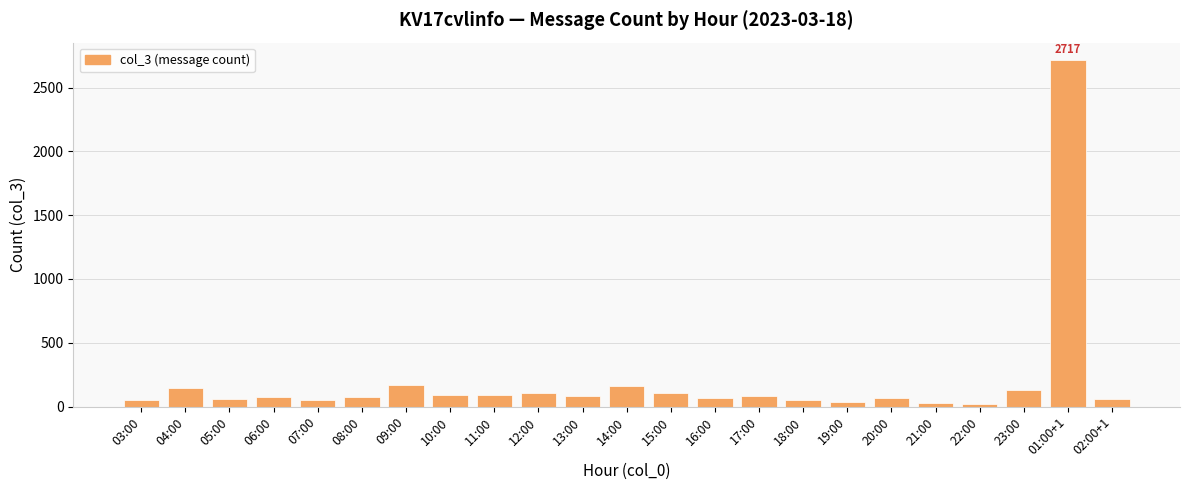

What is the average value?

197